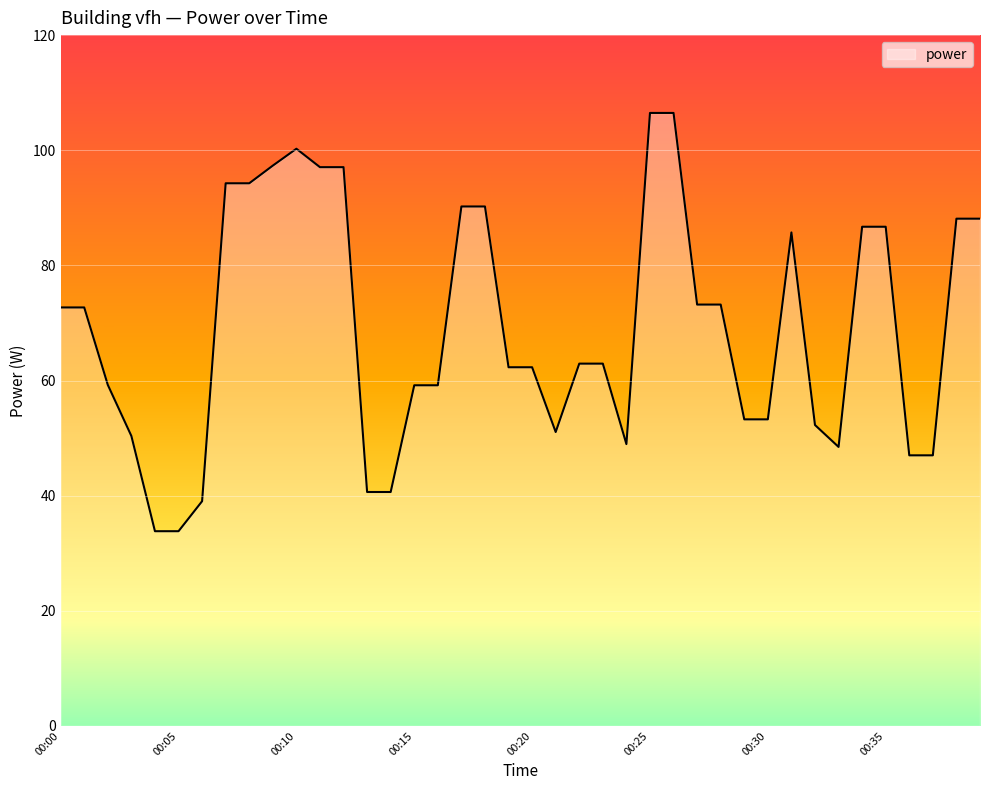

What is the maximum value shown in the chart?

106.5